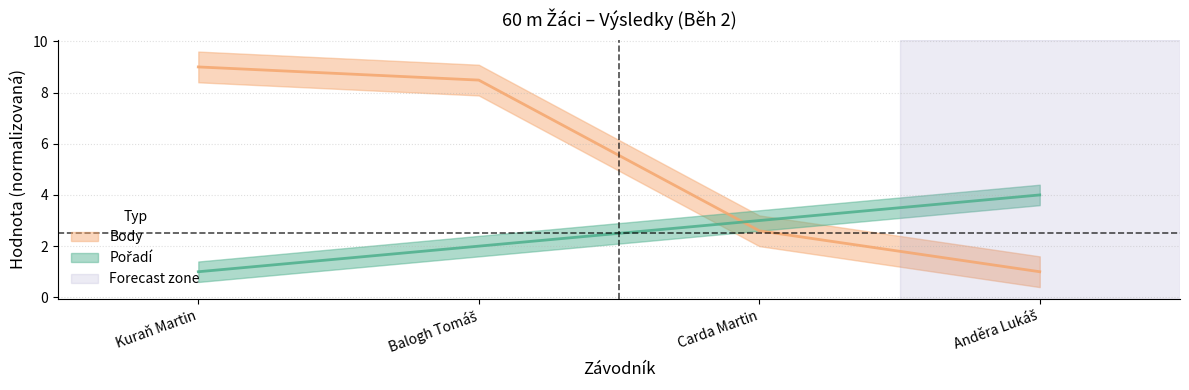

Does the chart display data point markers on the line(s)?

No